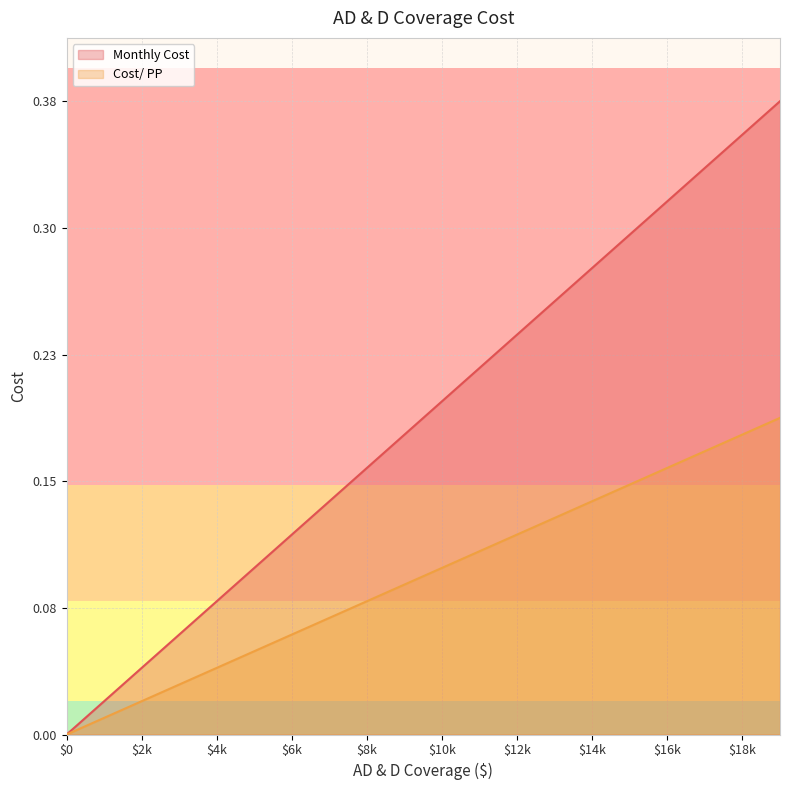

Is it true that Monthly Cost equals 0.1 at 3000?

True